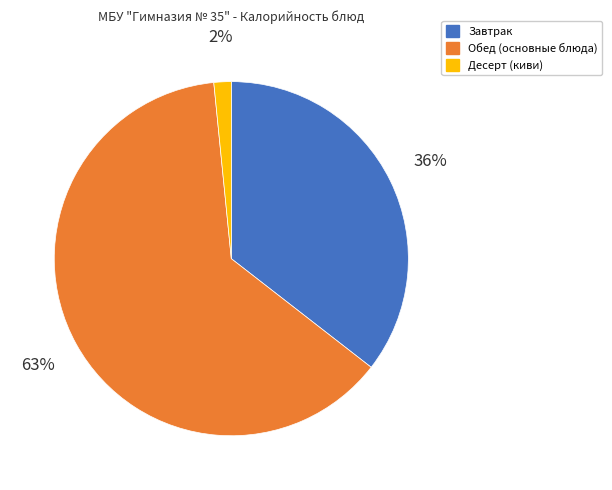

Is there any slice that represents more than half of the pie?

Yes